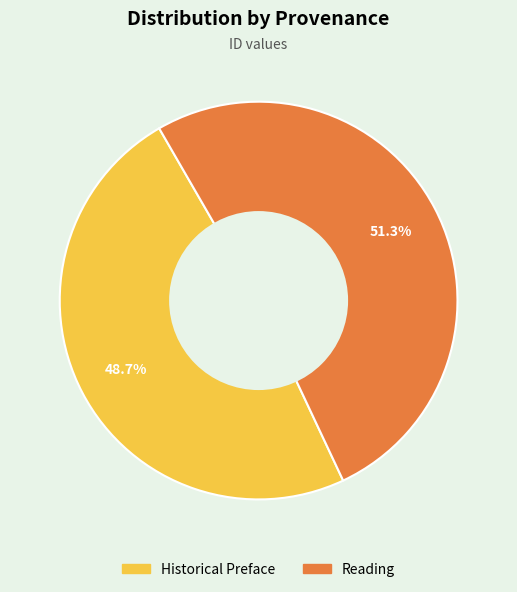

To the nearest percent, what is the average slice percentage?

50%